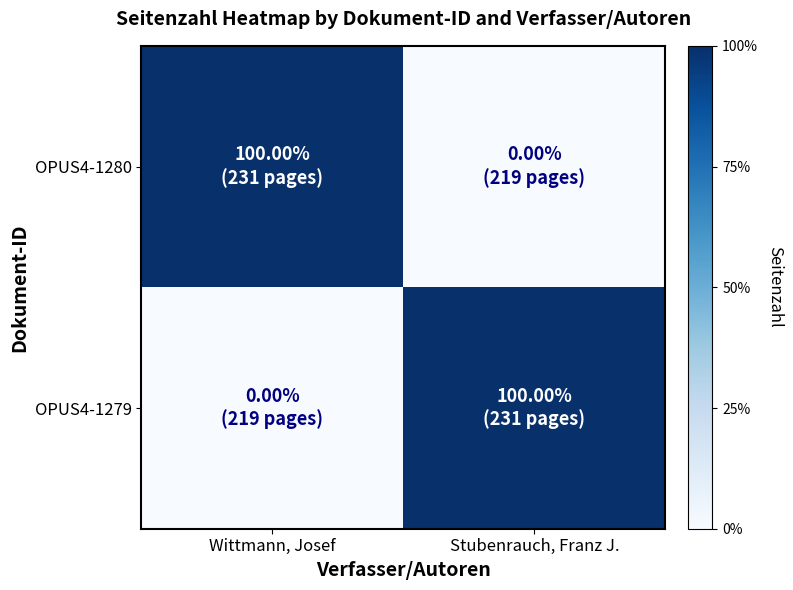

Reading left to right, what are all the values shown in this chart?

OPUS4-1280: Wittmann, Josef=1	Stubenrauch, Franz J.=0
OPUS4-1279: Wittmann, Josef=0	Stubenrauch, Franz J.=1